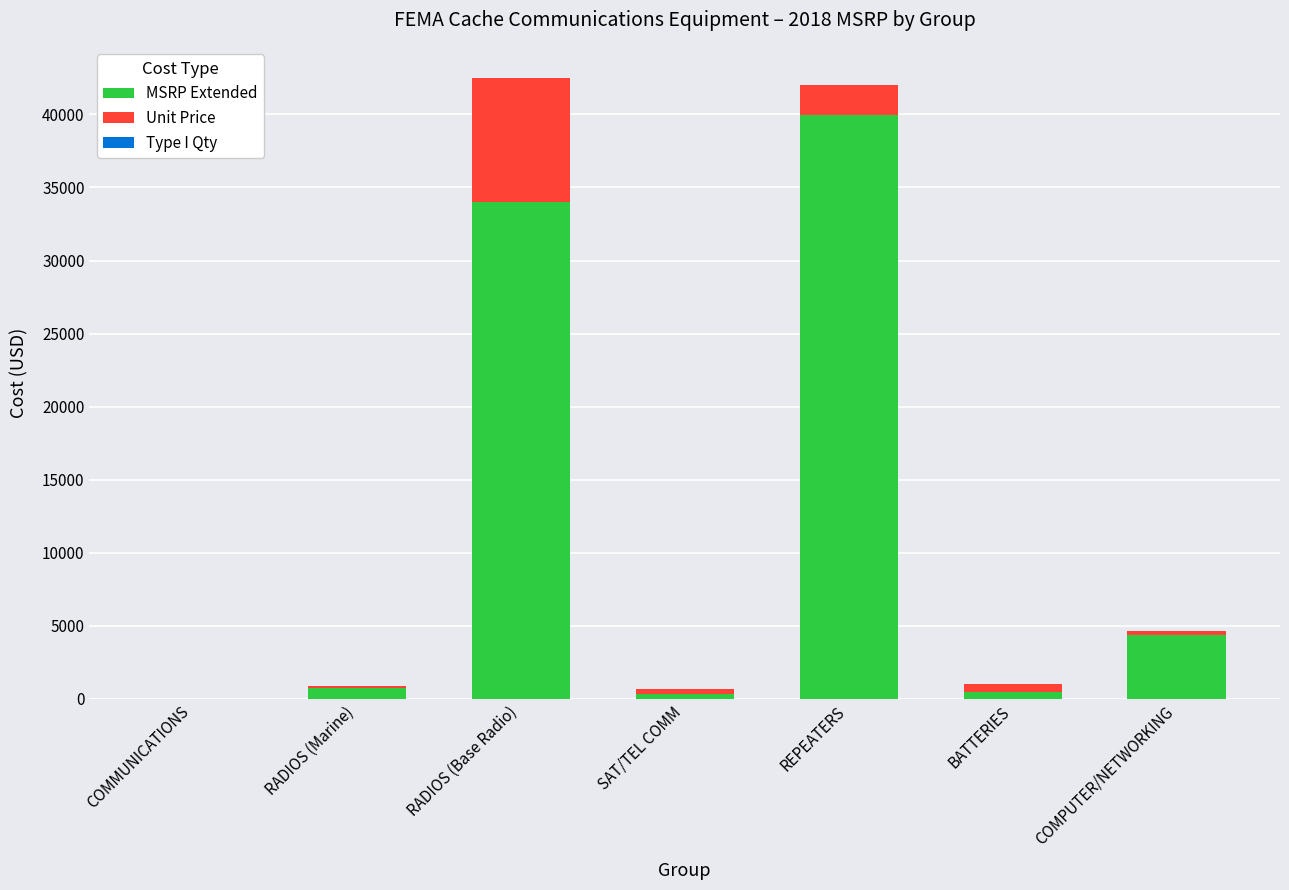

Where is MSRP Extended nearest to the value 19996?

RADIOS (Base Radio)